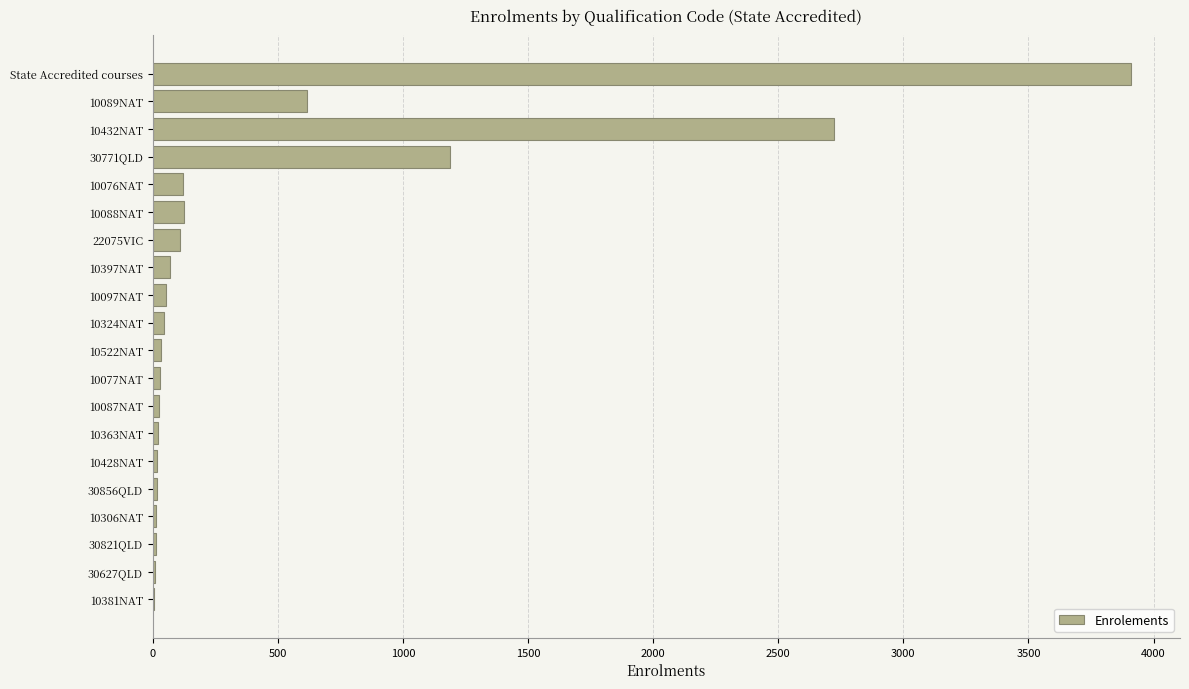

True or false: the data shows 1189 at 30771QLD.

True